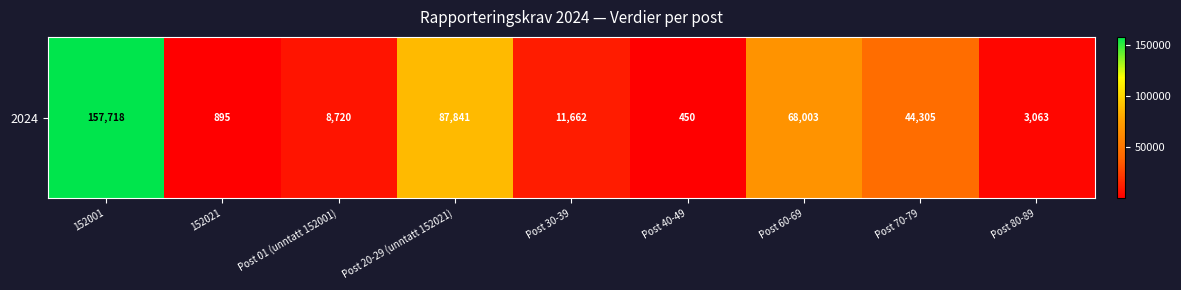

What is the ratio of the value at 152001 to the value at Post 30-39?

13.5